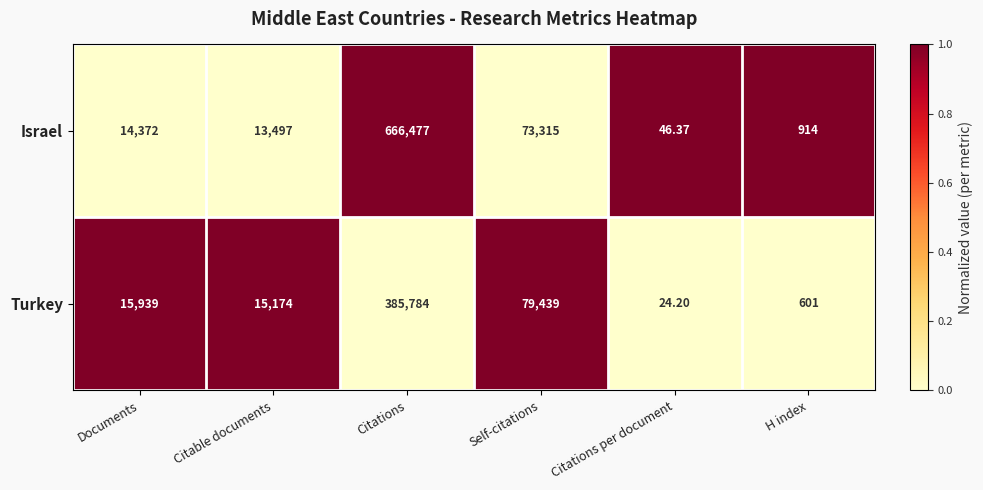

Which series has the largest range (max minus min)?

Israel